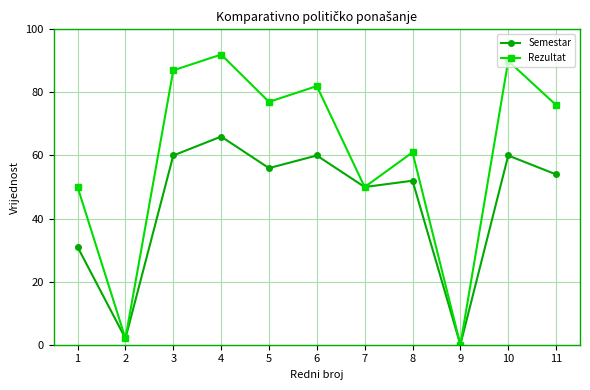

Which series has the widest spread of values?

Rezultat